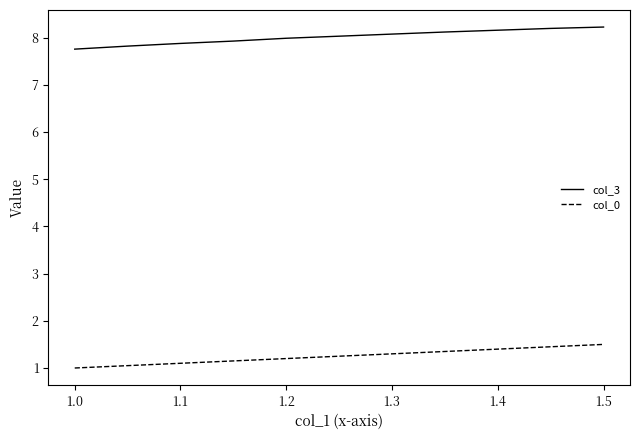

True or false: col_0 and col_3 intersect in this chart.

False